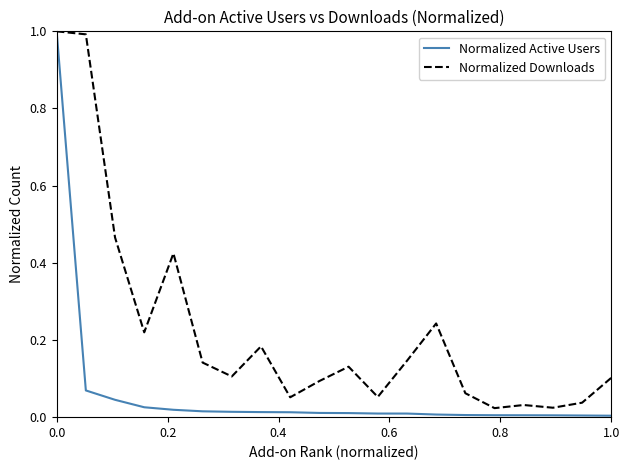

What is the maximum value for Normalized Active Users?

1.0